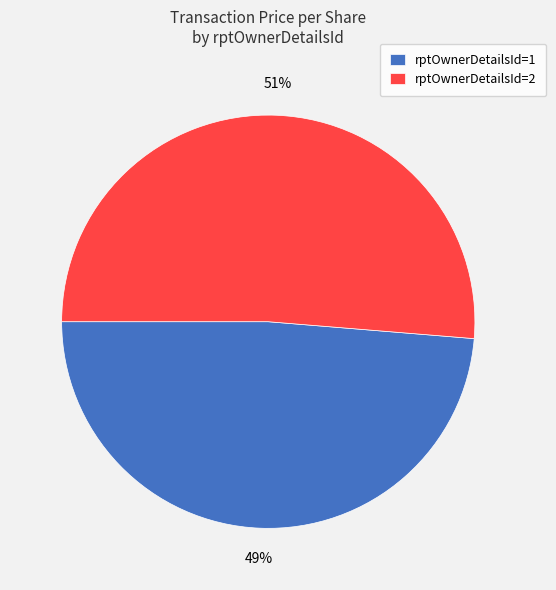

True or false: rptOwnerDetailsId=1 accounts for 37% of the total.

False